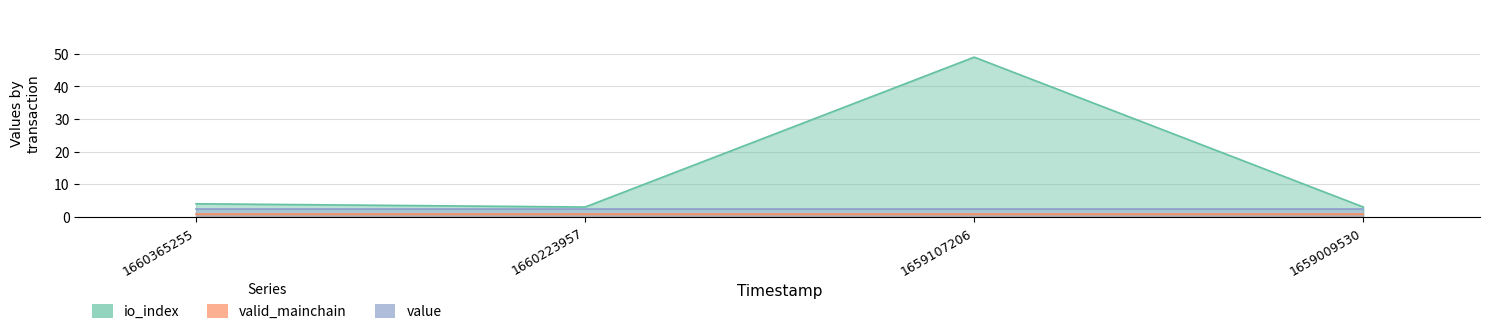

List the labels in order of value value, largest first.

1660365255, 1660223957, 1659107206, 1659009530